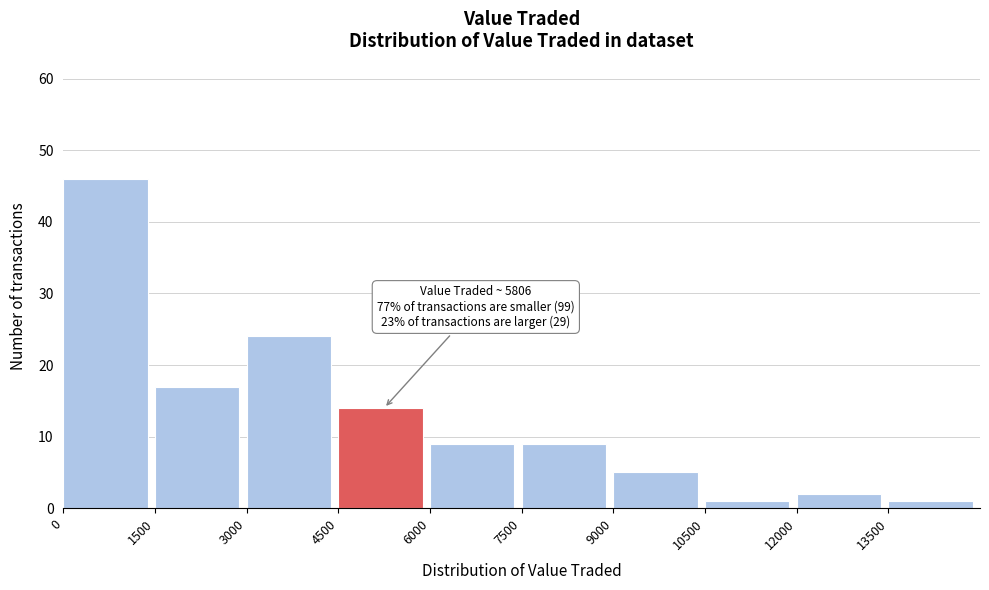

Which range on the x-axis has the tallest bar?

0 to 1500